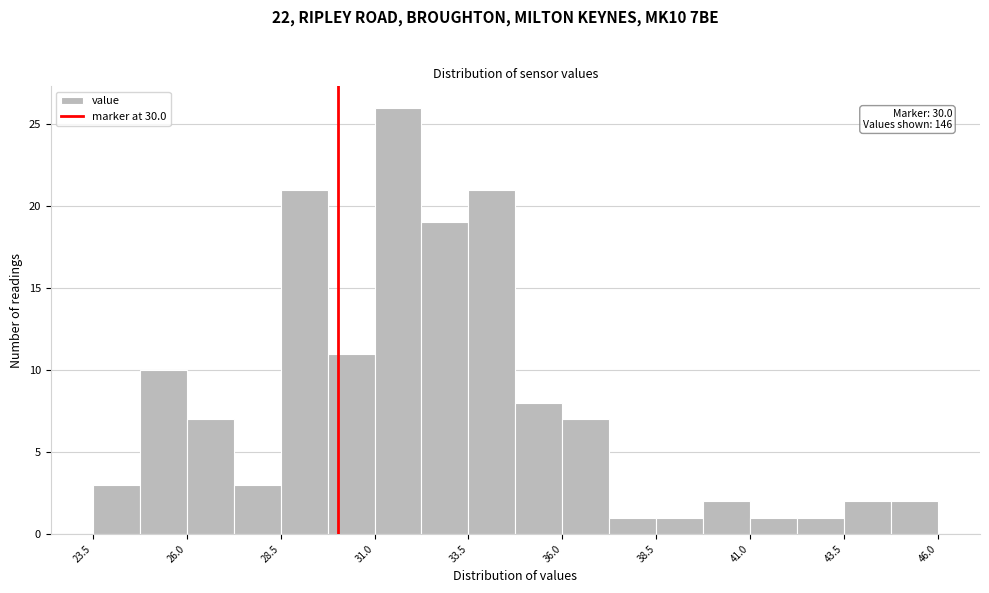

Around what value on the x-axis is the tallest bar? Give the approximate position of its centre, as read against the axis.

31.5